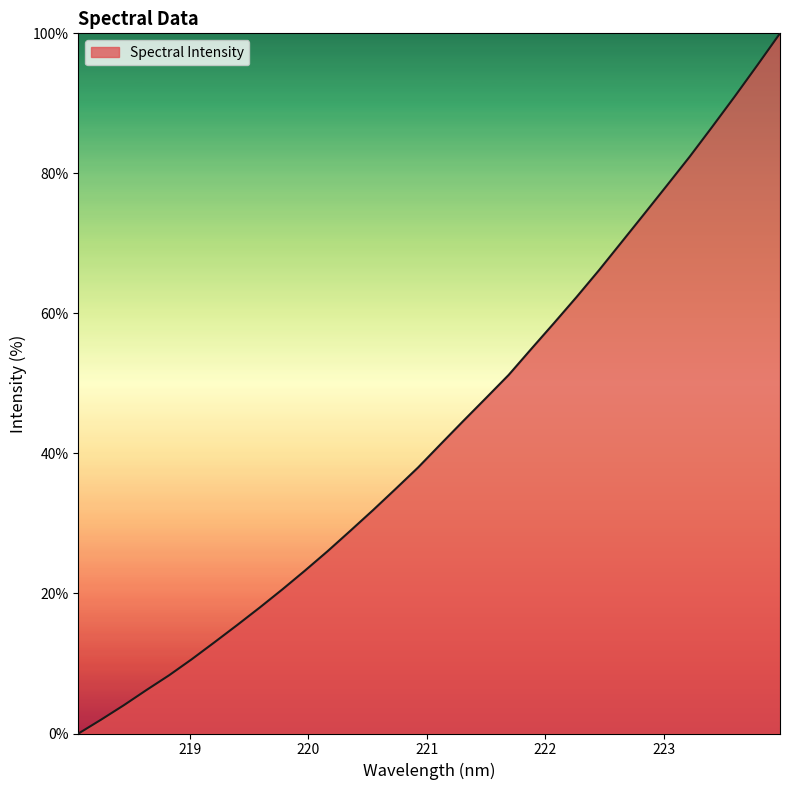

What is the maximum value shown in the chart?

100.0